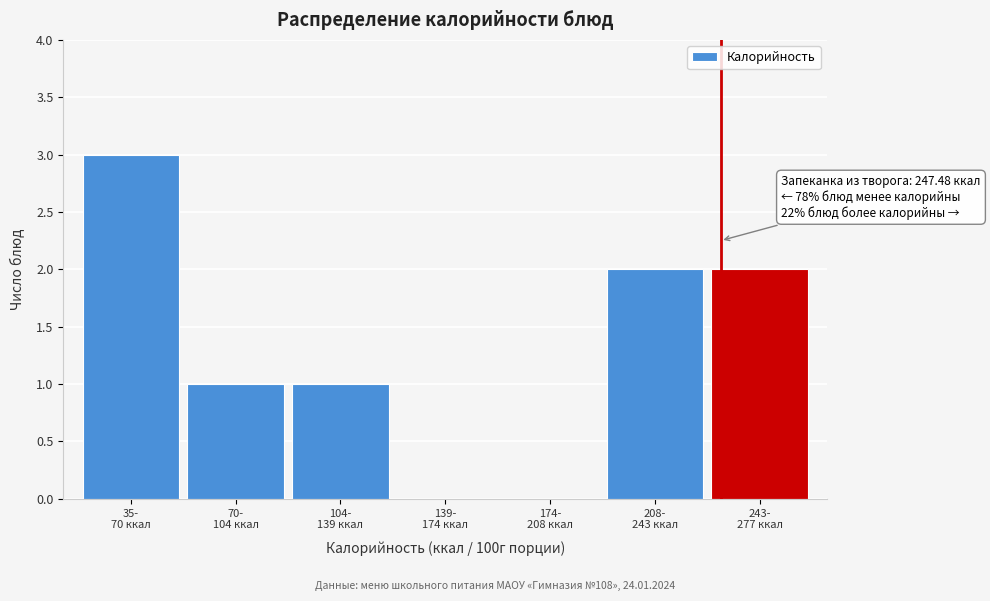

What is the sum of all values?

9